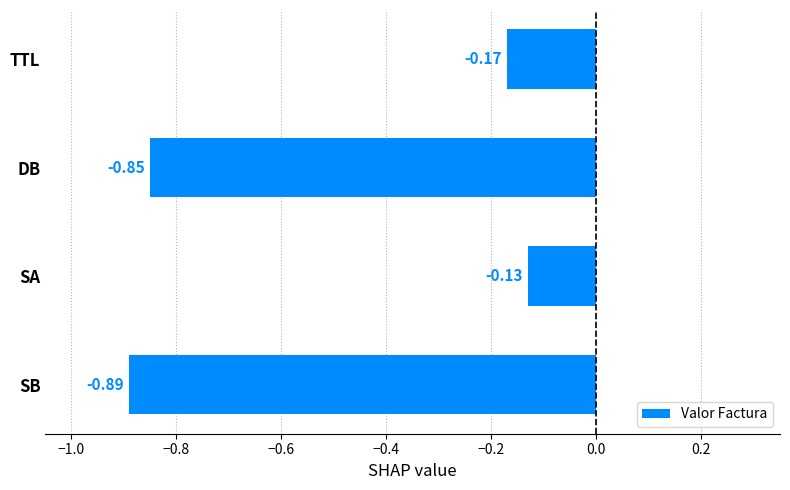

What is the average value?

-0.5